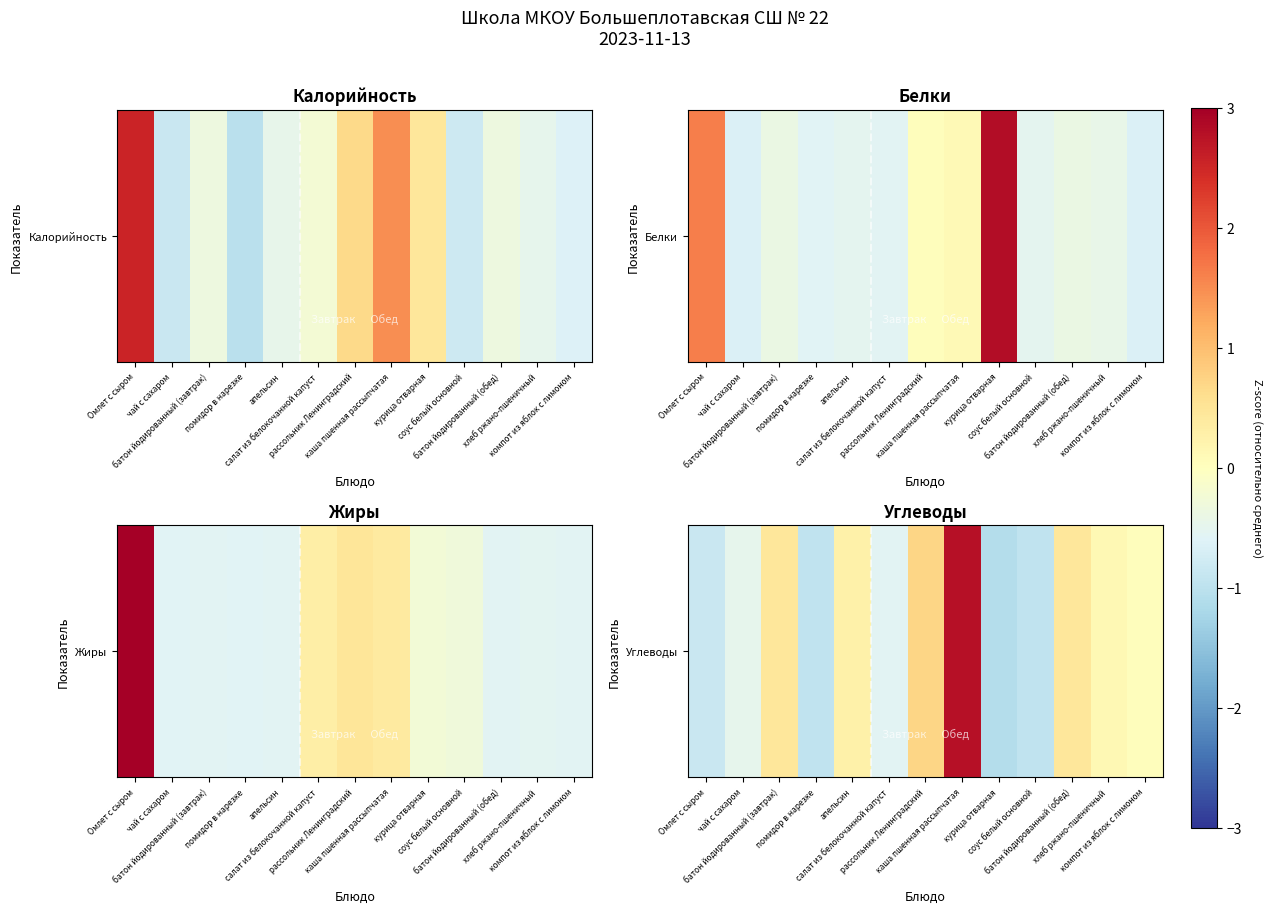

At which label does the data first exceed 0?

батон йодированный (завтрак)